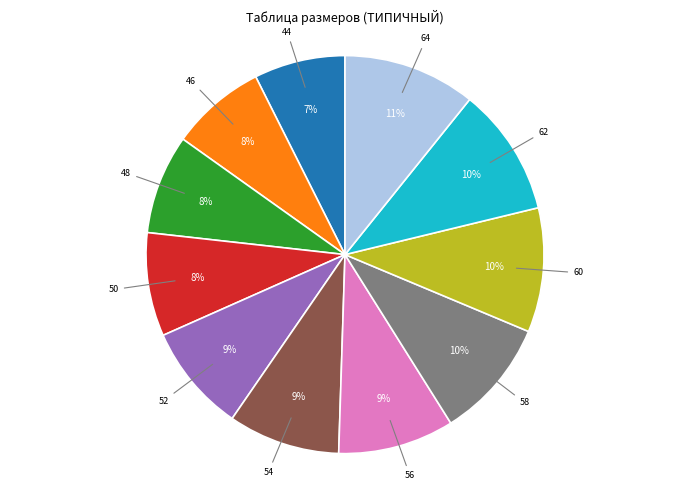

To the nearest percent, what is the average slice percentage?

9%